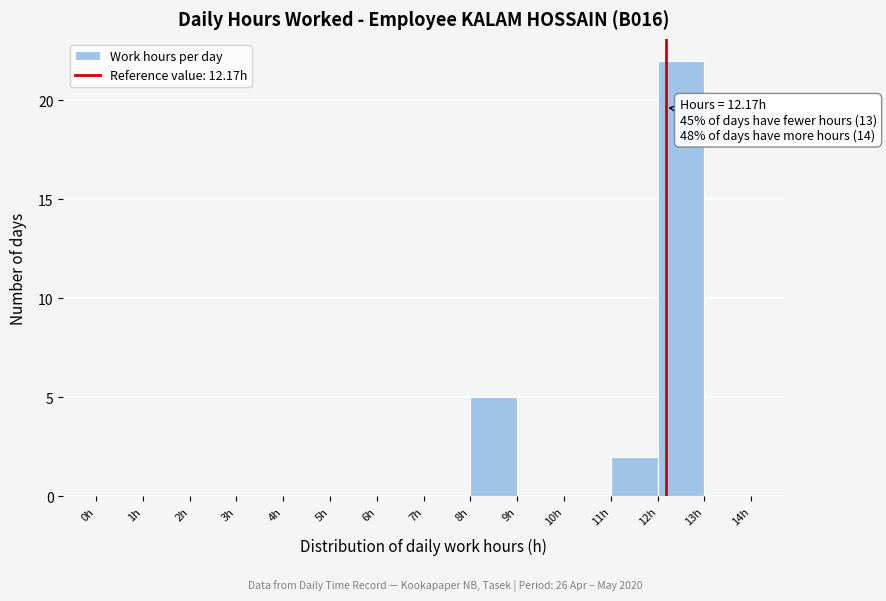

Which range on the x-axis has the tallest bar?

12 to 13